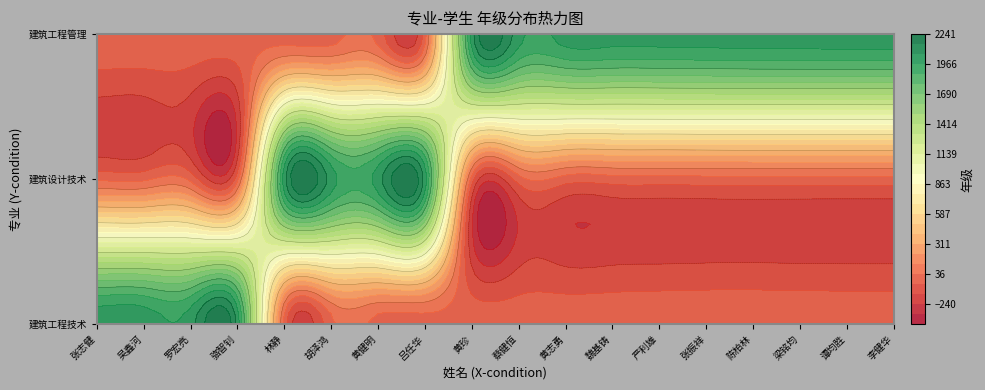

What is the average value of the 建筑工程技术 series?

448